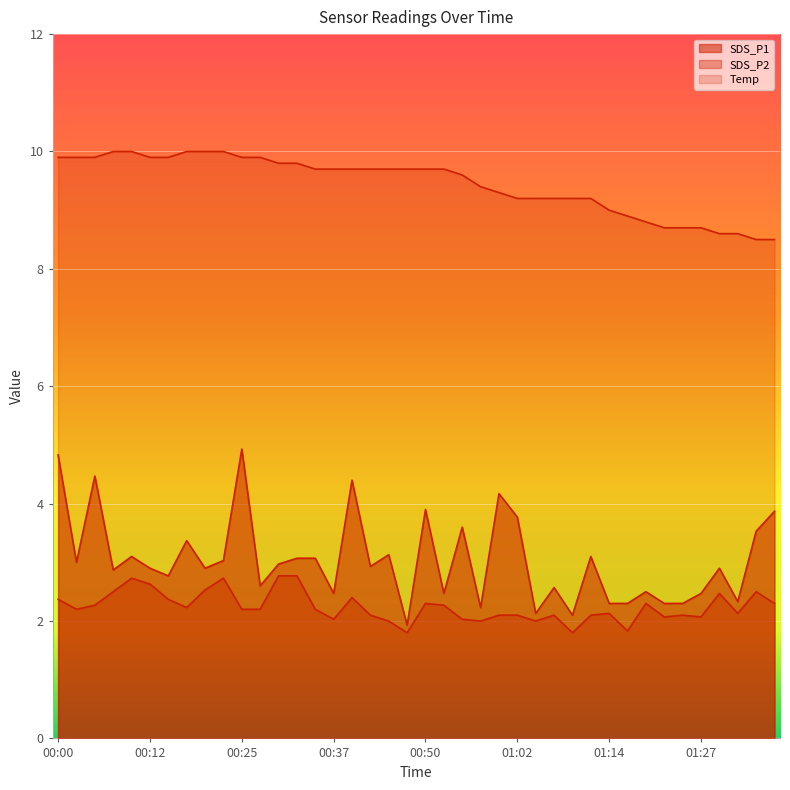

Count the number of data series in this chart.

3